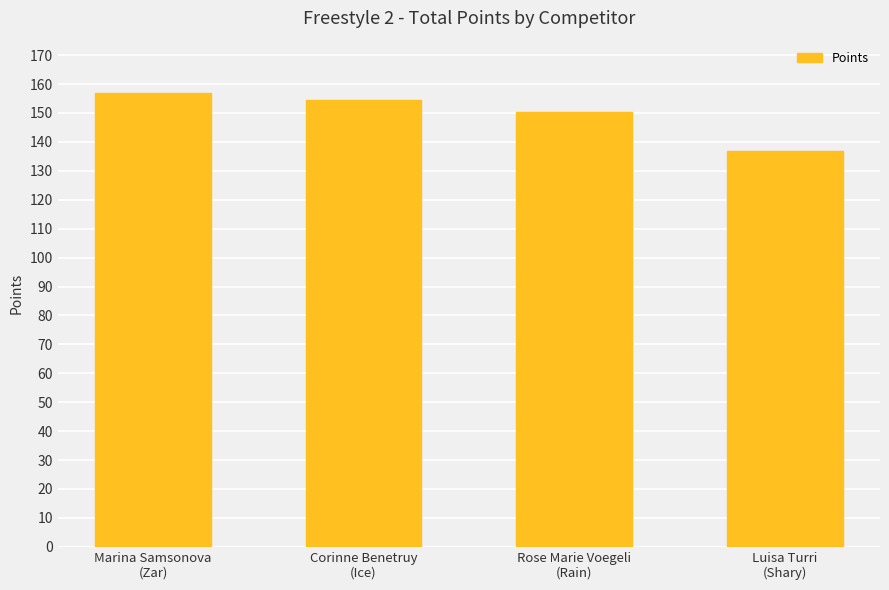

At which label does the data first exceed 154?

Marina Samsonova
(Zar)